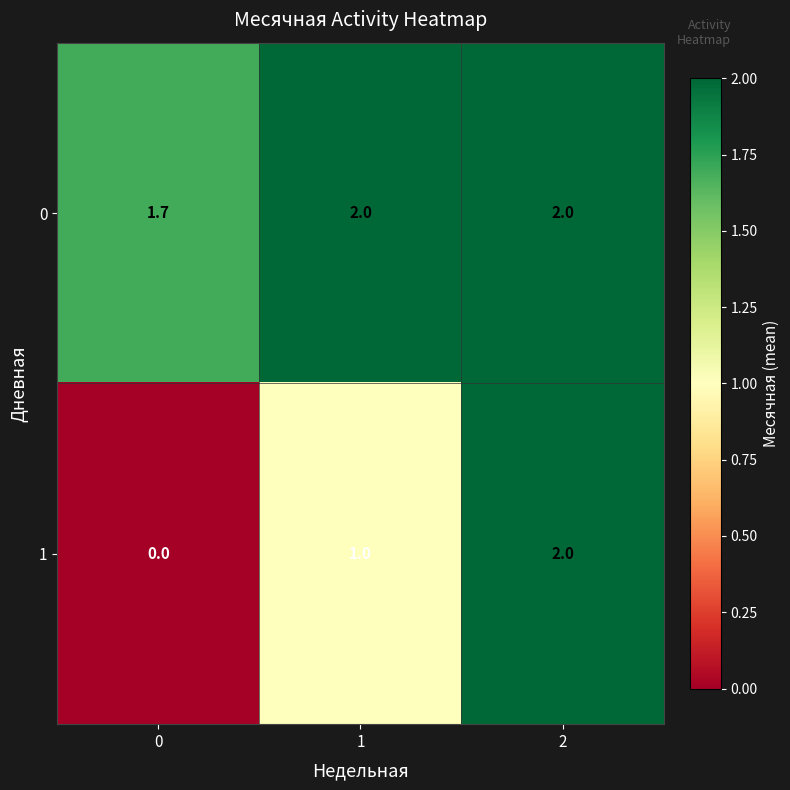

What is the sum of the 0 values at 2 and 1?

4.0